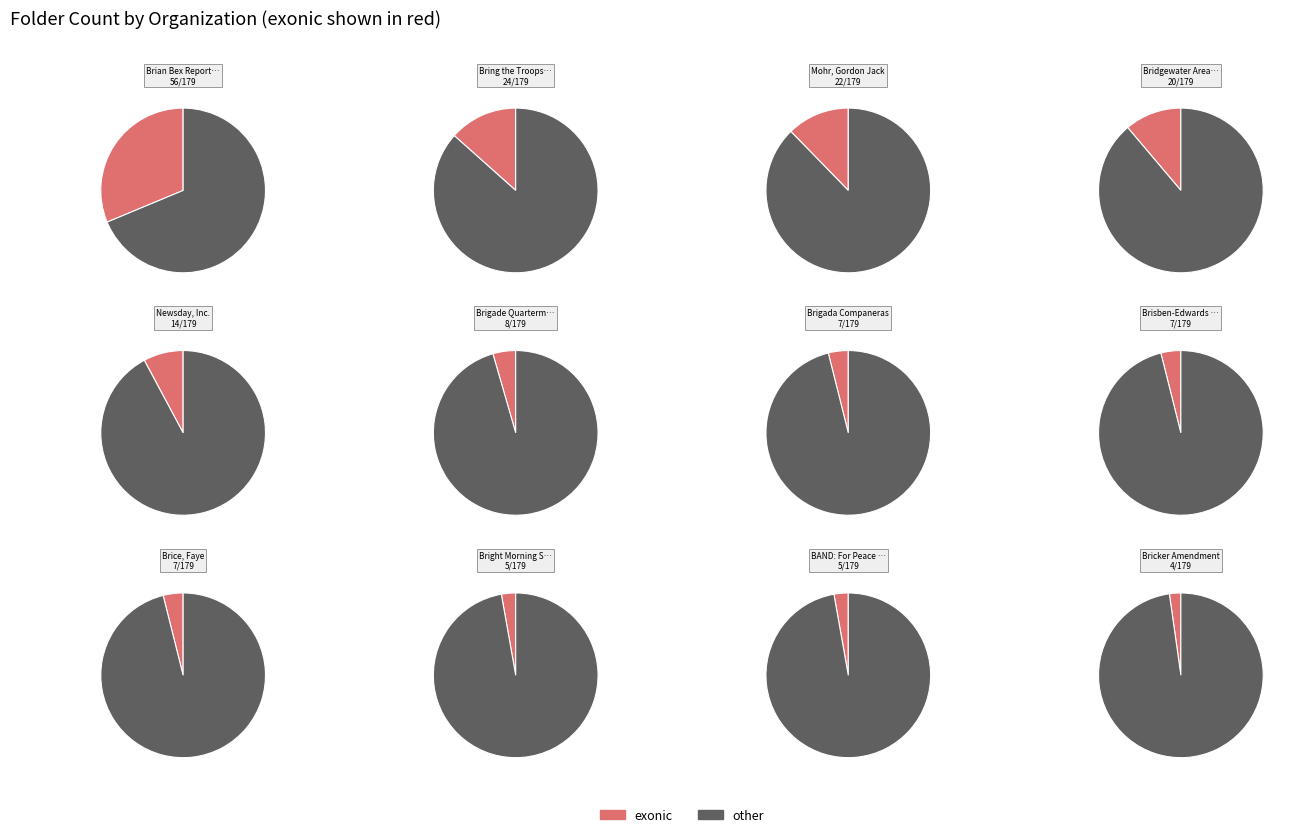

Do Brian Bex Report, Inc. and Bright Morning Star together represent more than half of the pie?

No